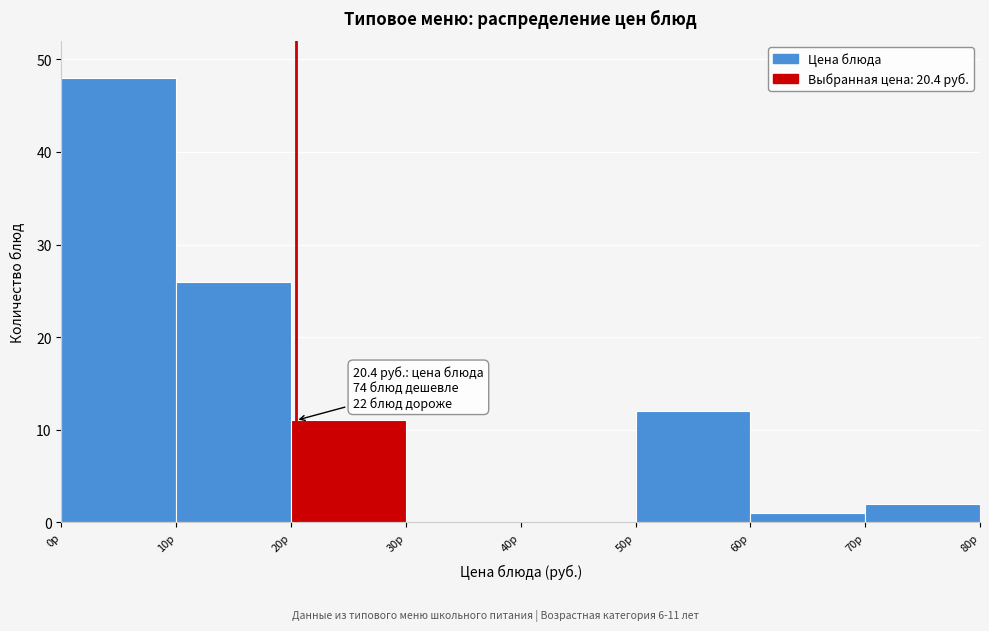

Over which range of the x-axis is the bar tallest?

0 to 10